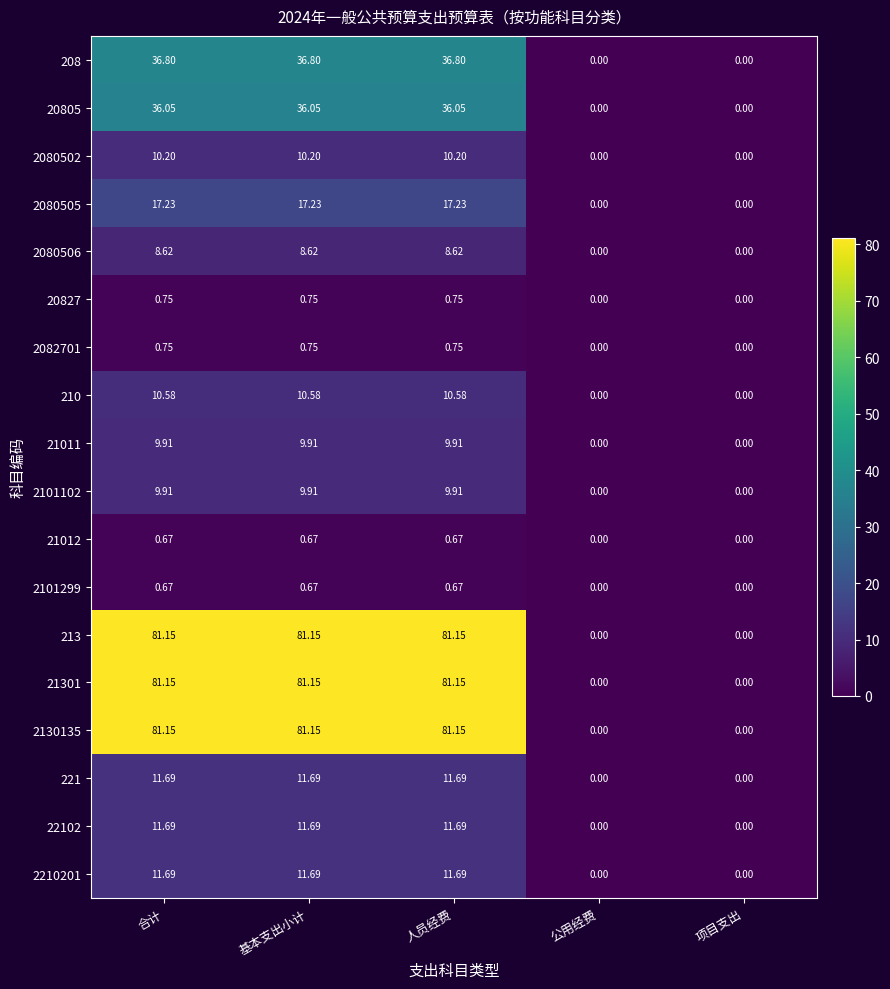

At how many categories does at least one series exceed 30?

3